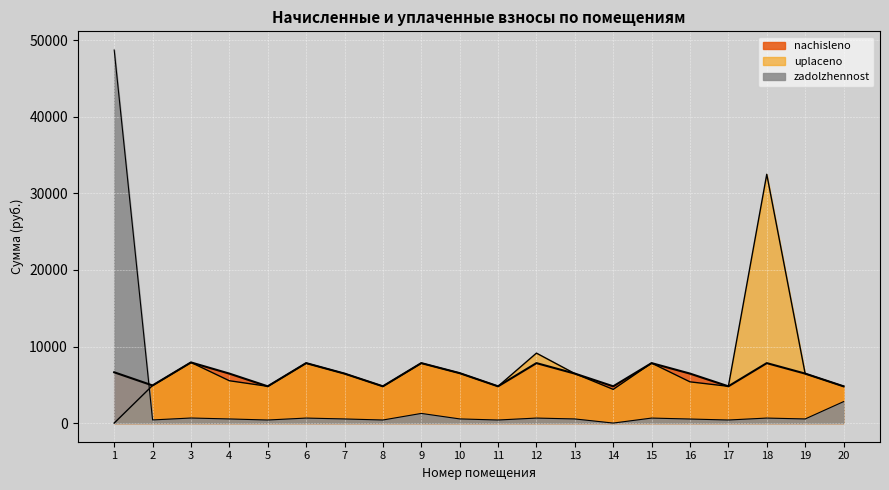

Where is nachisleno nearest to the value 6362?

4